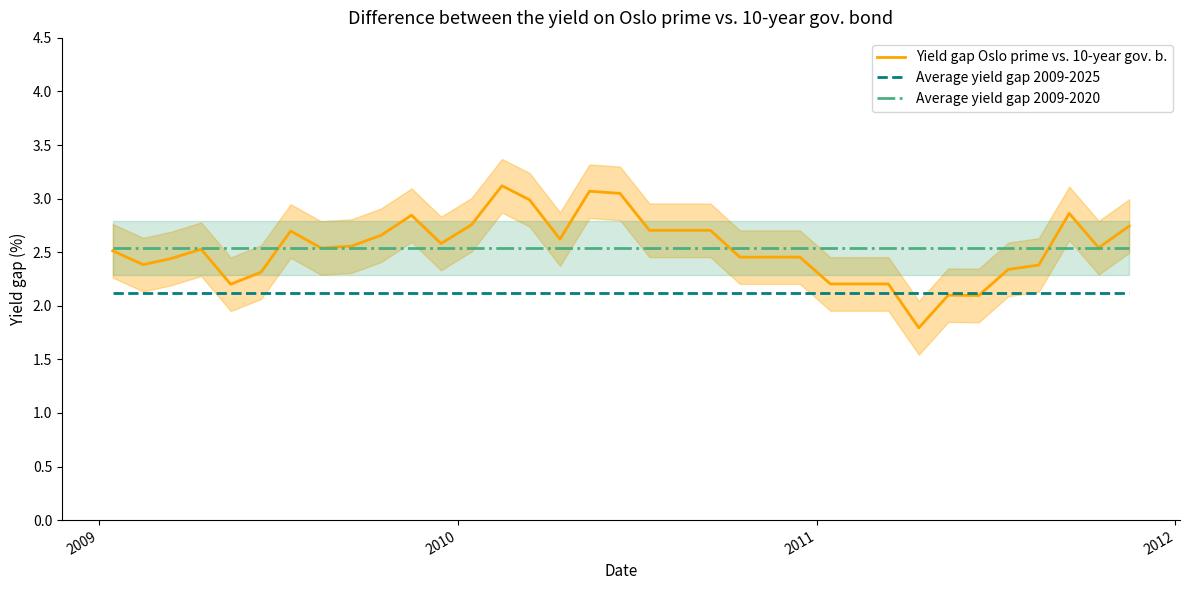

What is the lowest value of the Yield gap Oslo prime vs. 10-year gov. b. series?

1.8